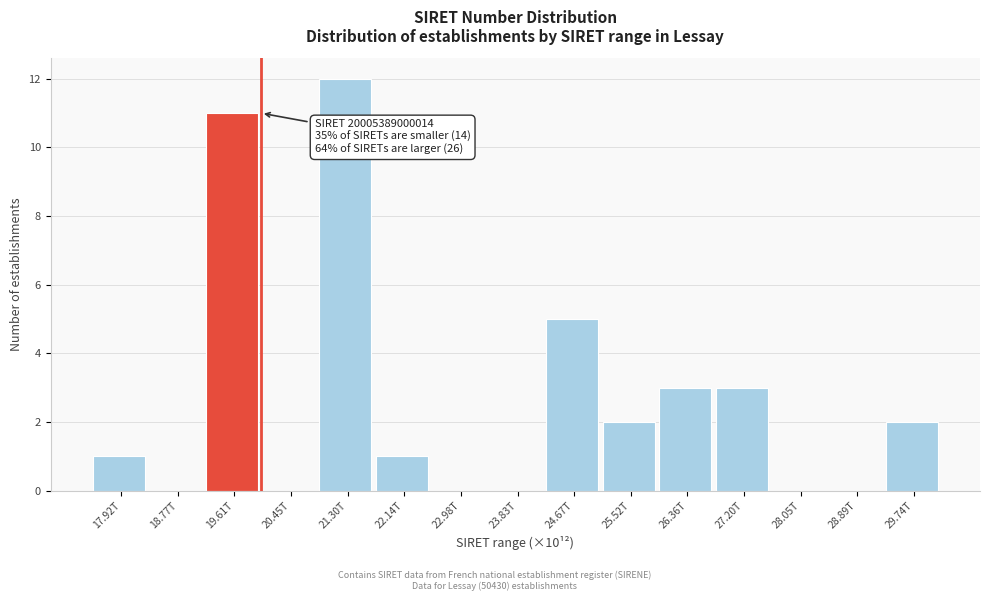

Reading left to right, transcribe all the data shown in this chart.

17.92T=1	18.77T=0	19.61T=11	20.45T=0	21.30T=12	22.14T=1	22.98T=0	23.83T=0	24.67T=5	25.52T=2	26.36T=3	27.20T=3	28.05T=0	28.89T=0	29.74T=2